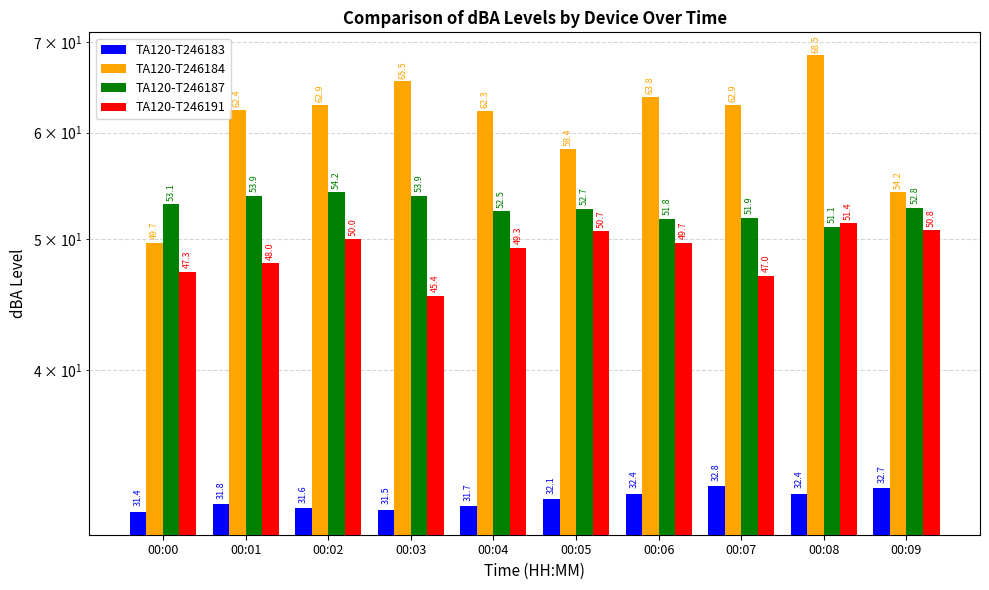

Reading left to right, what are all the values shown in this chart?

TA120-T246183: 00:00=31.4	00:01=31.8	00:02=31.6	00:03=31.5	00:04=31.7	00:05=32.1	00:06=32.4	00:07=32.8	00:08=32.4	00:09=32.7
TA120-T246184: 00:00=49.7	00:01=62.4	00:02=62.9	00:03=65.5	00:04=62.3	00:05=58.4	00:06=63.8	00:07=62.9	00:08=68.5	00:09=54.2
TA120-T246187: 00:00=53.1	00:01=53.9	00:02=54.2	00:03=53.9	00:04=52.5	00:05=52.7	00:06=51.8	00:07=51.9	00:08=51.1	00:09=52.8
TA120-T246191: 00:00=47.3	00:01=48.0	00:02=50.0	00:03=45.4	00:04=49.3	00:05=50.7	00:06=49.7	00:07=47.0	00:08=51.4	00:09=50.8